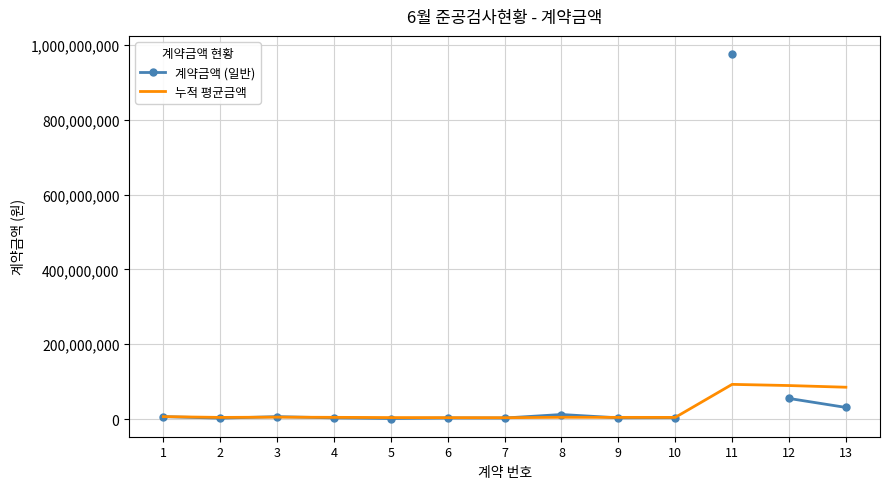

List the labels in order of value, smallest first.

5, 2, 6, 7, 4, 9, 10, 1, 3, 8, 13, 12, 11